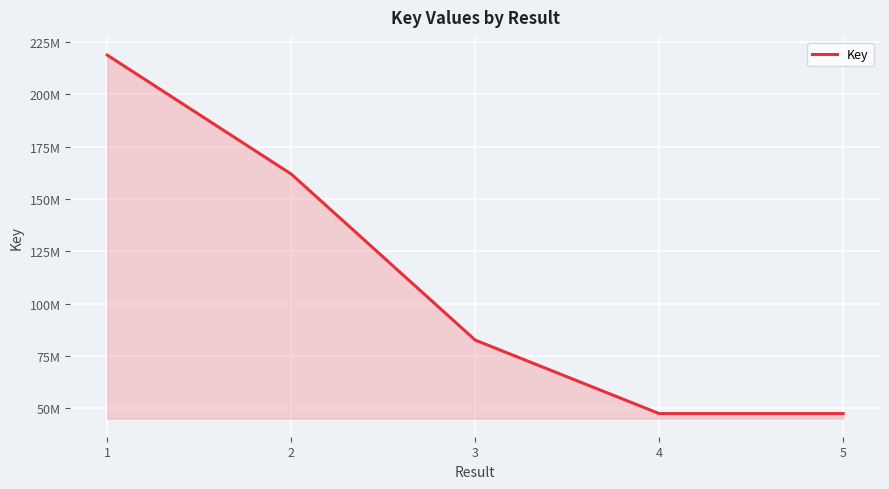

Does the chart display data point markers on the line(s)?

No